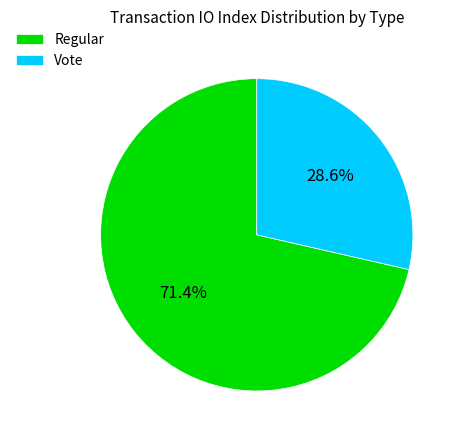

Which has a higher value, Regular or Vote?

Regular